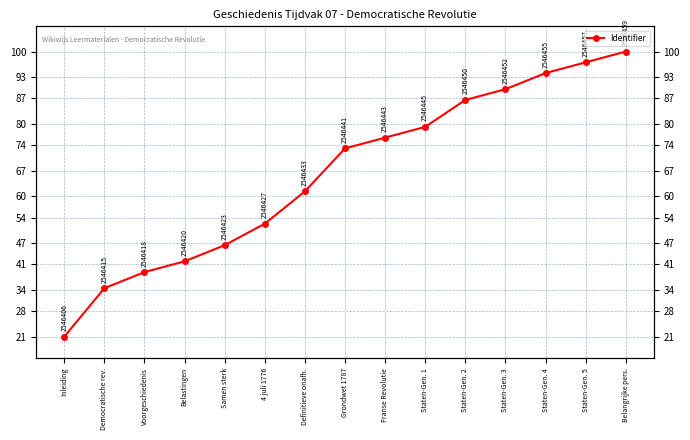

True or false: the data shows 142.2 at Staten-Gen. 4.

False